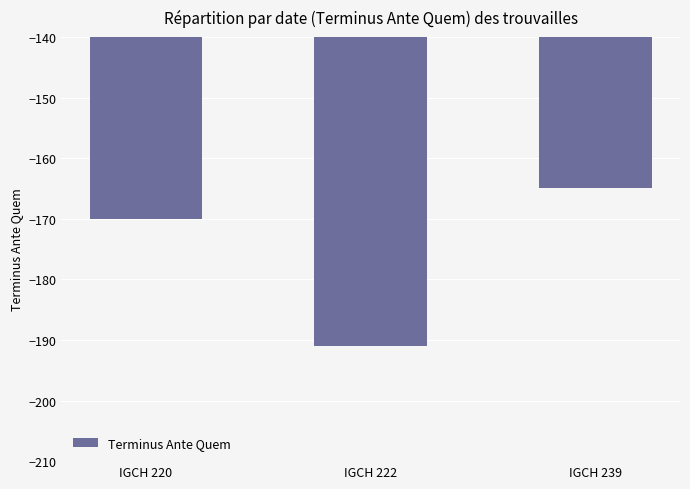

Reading left to right, what are all the values shown in this chart?

IGCH 220=-170	IGCH 222=-191	IGCH 239=-165